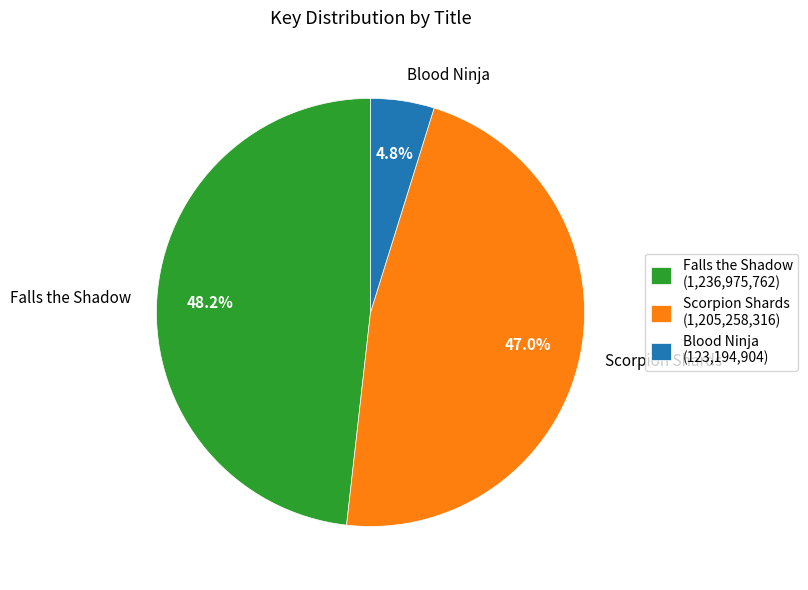

Combined, what portion of the pie is Blood Ninja and Scorpion Shards?

51.8%